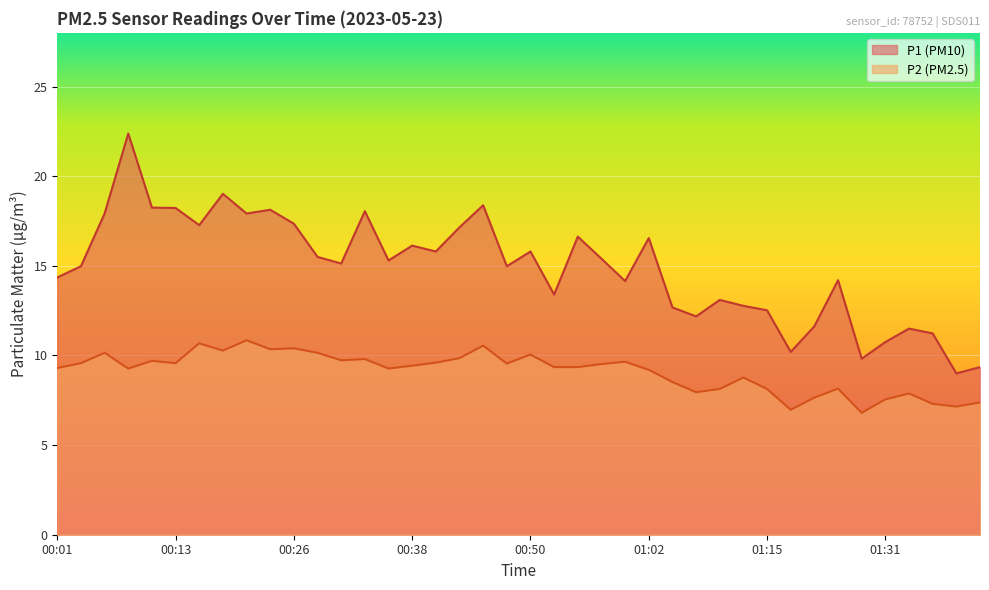

Between 00:30 and 00:50, which series saw the biggest shift?

P1